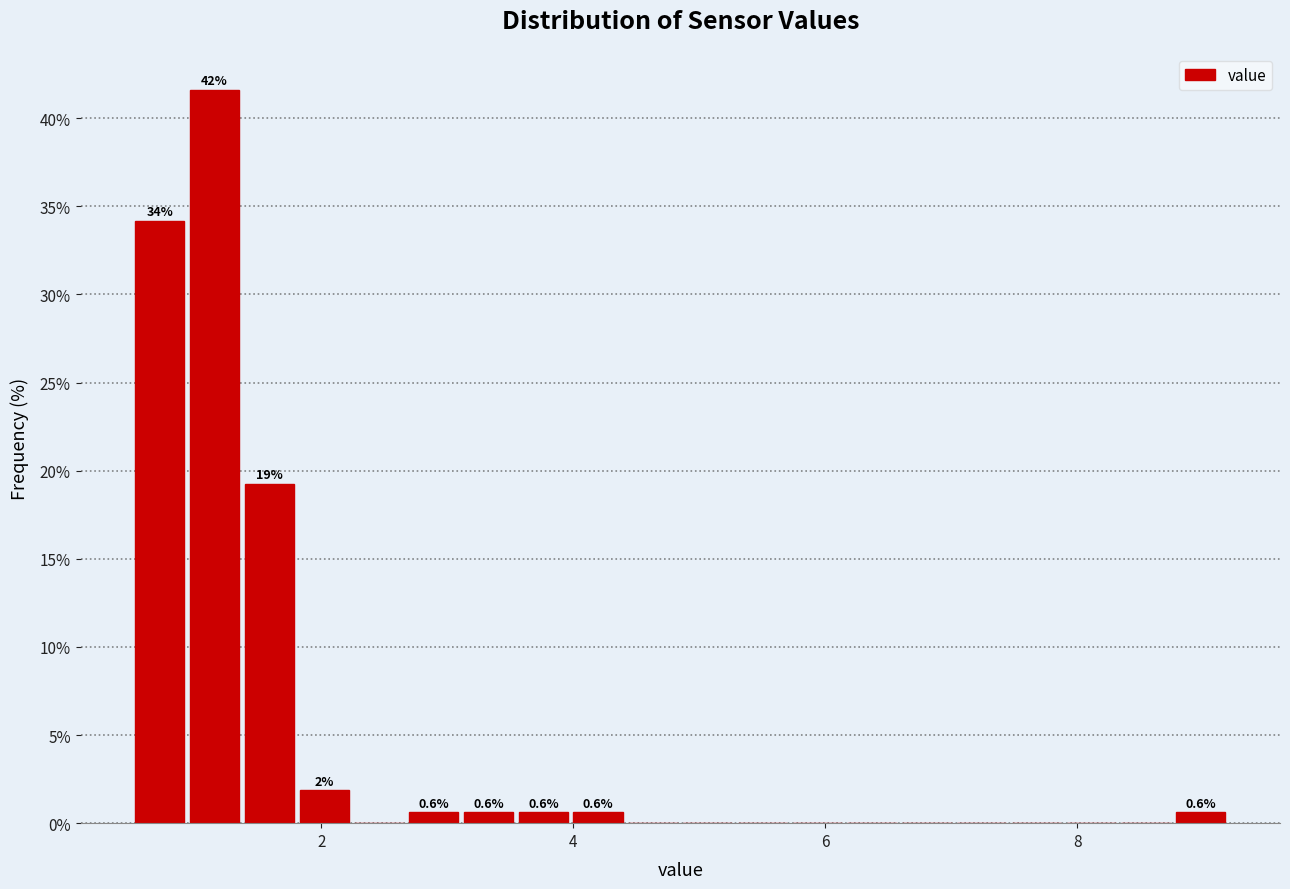

Read against the x-axis, roughly where is the centre of the tallest bar?

1.2